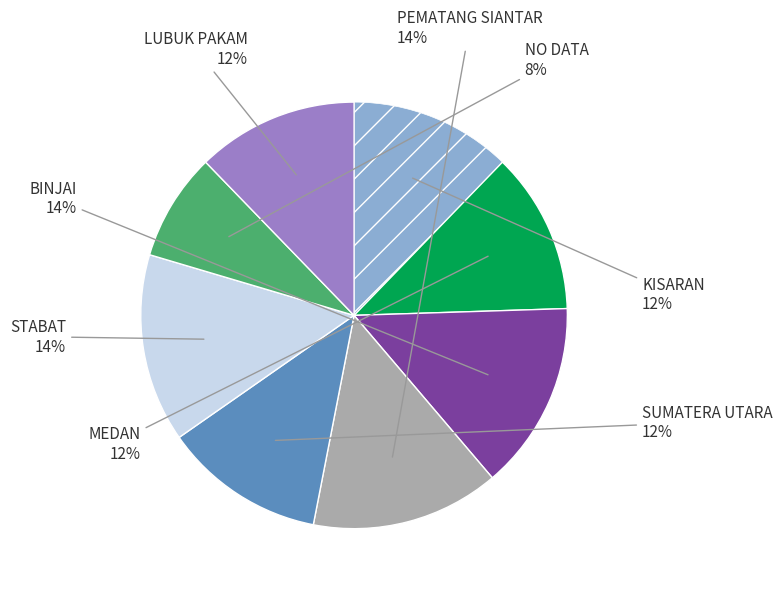

Is there a majority slice in this chart?

No